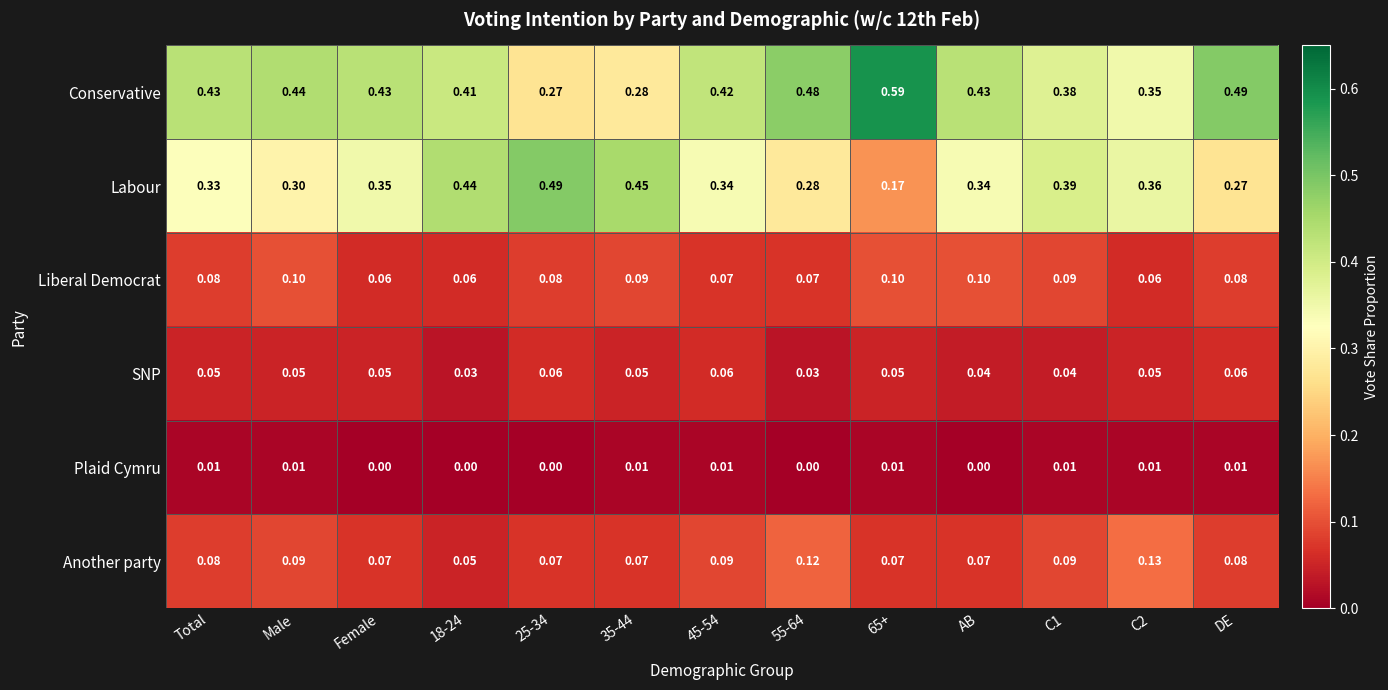

Rank the series by their maximum value, from lowest to highest.

Plaid Cymru, SNP, Liberal Democrat, Another party, Labour, Conservative